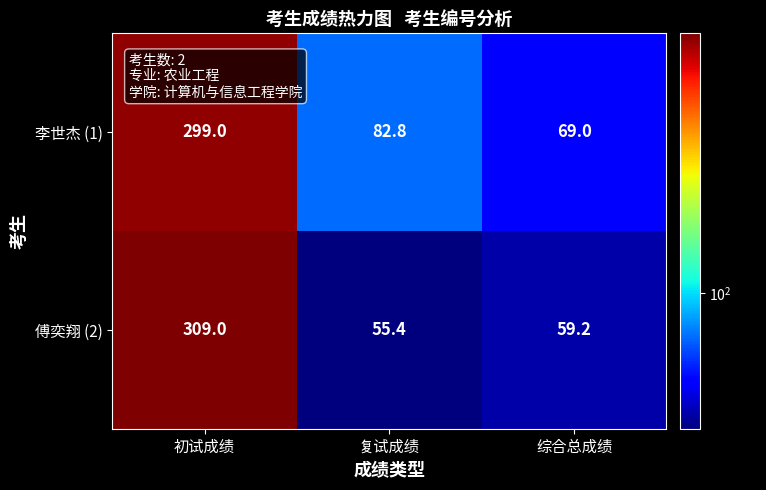

How many data points in 李世杰 (1) are less than 82?

1